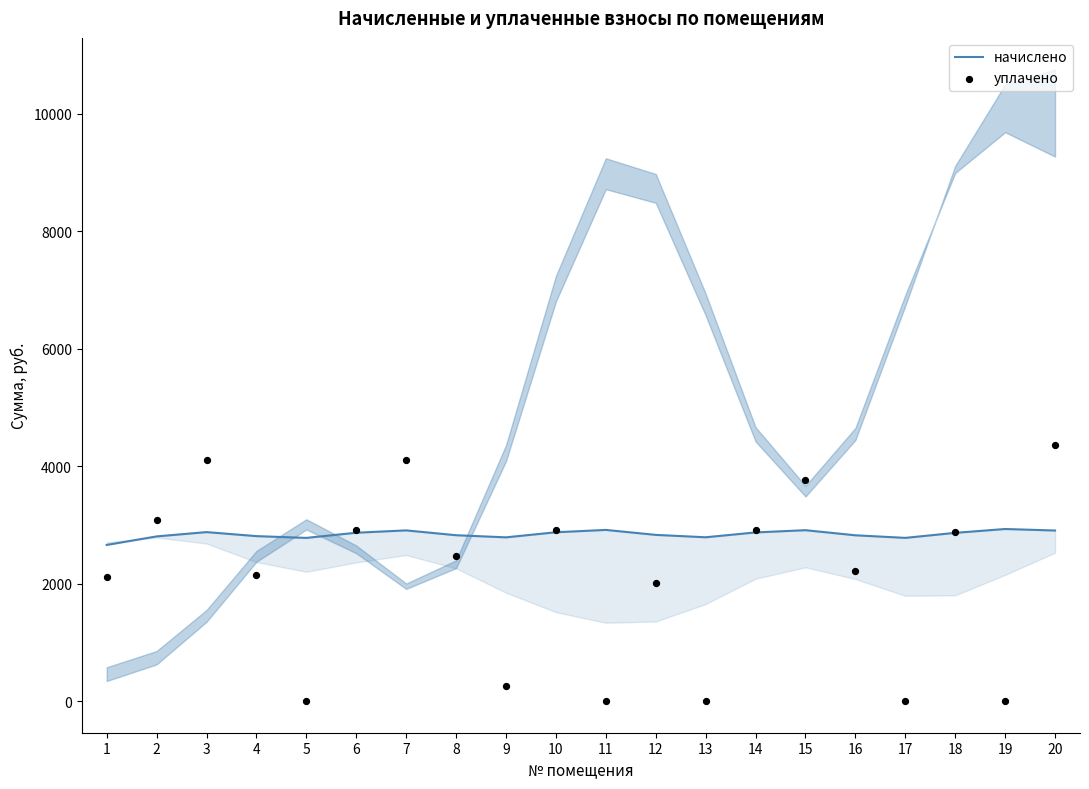

Is the value of уплачено at 5 greater than the value of начислено at 20?

No